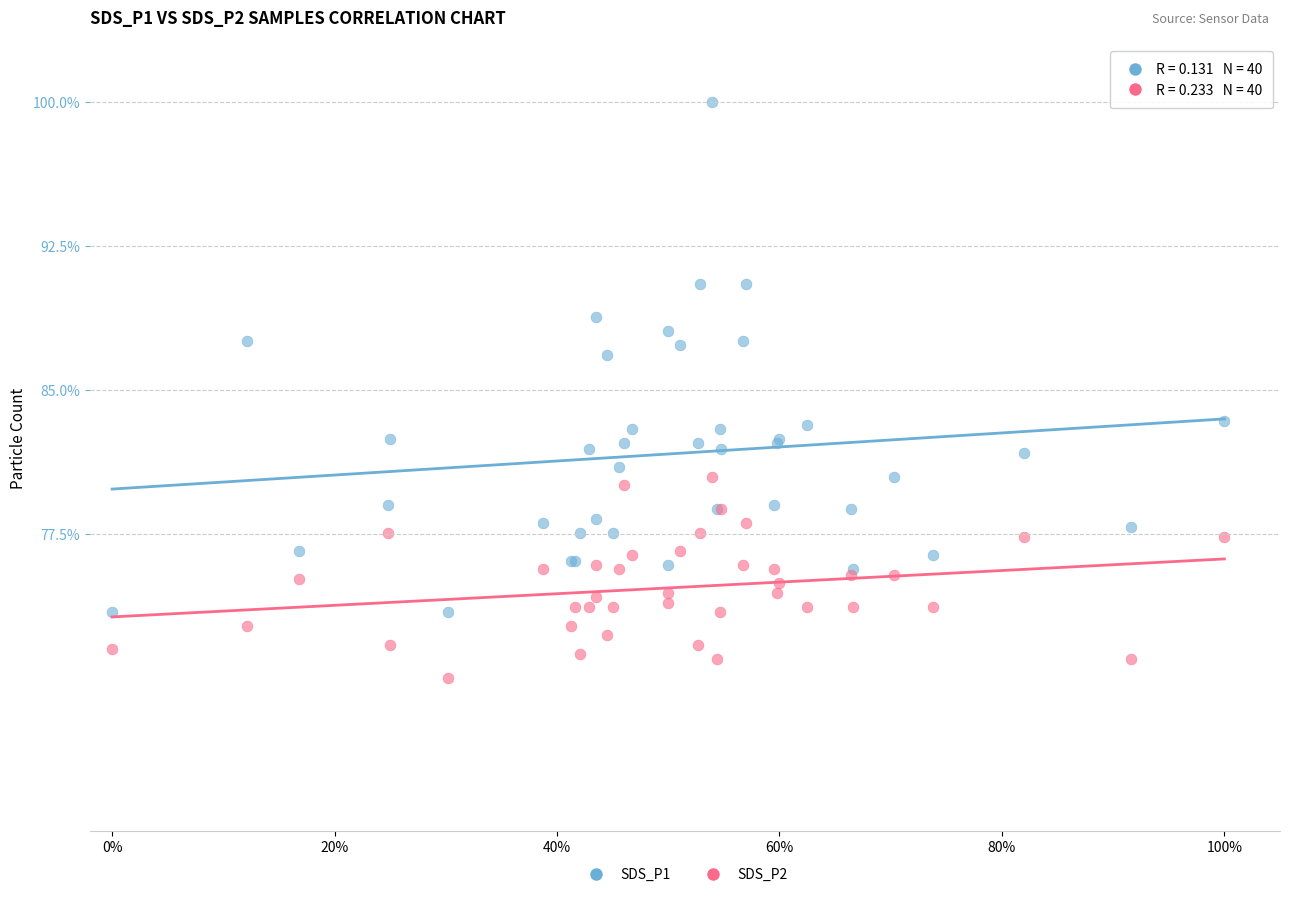

What are all the series names shown in the legend?

SDS_P1, SDS_P2